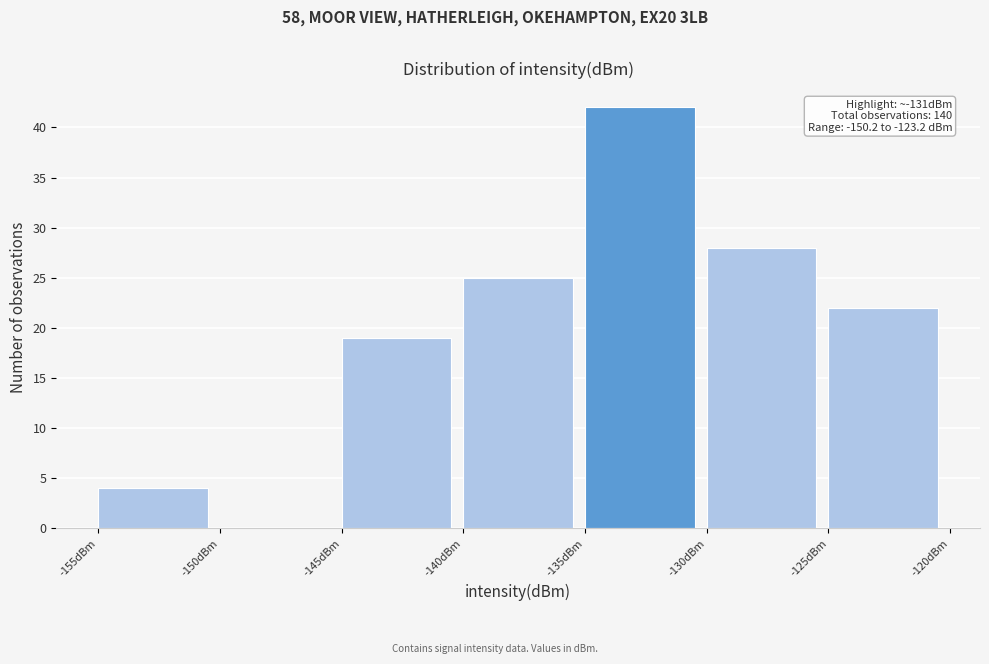

Which range on the x-axis has the tallest bar?

-135 to -130